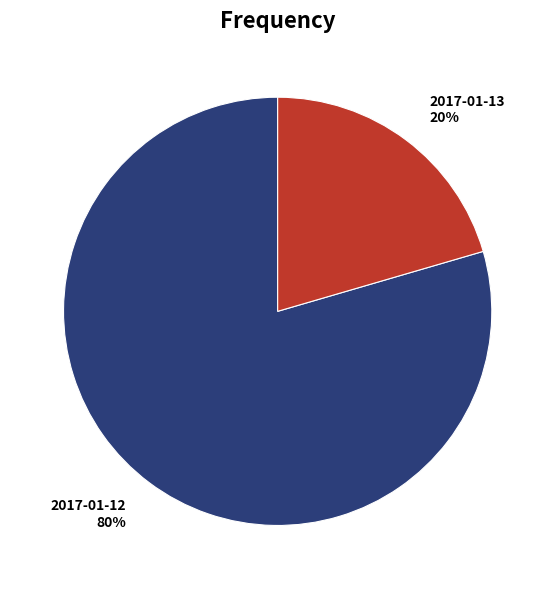

The 2017-01-13 slice represents 20% of the pie. True or false?

True